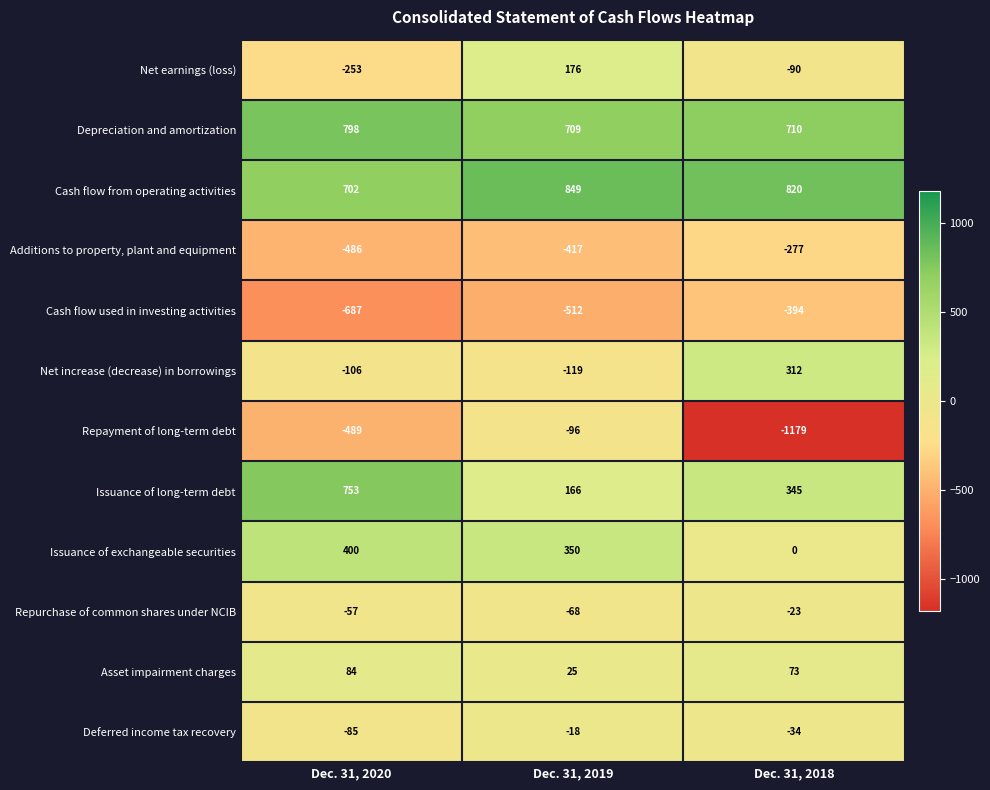

The value of Repurchase of common shares under NCIB at Dec. 31, 2018 is -23. True or false?

True